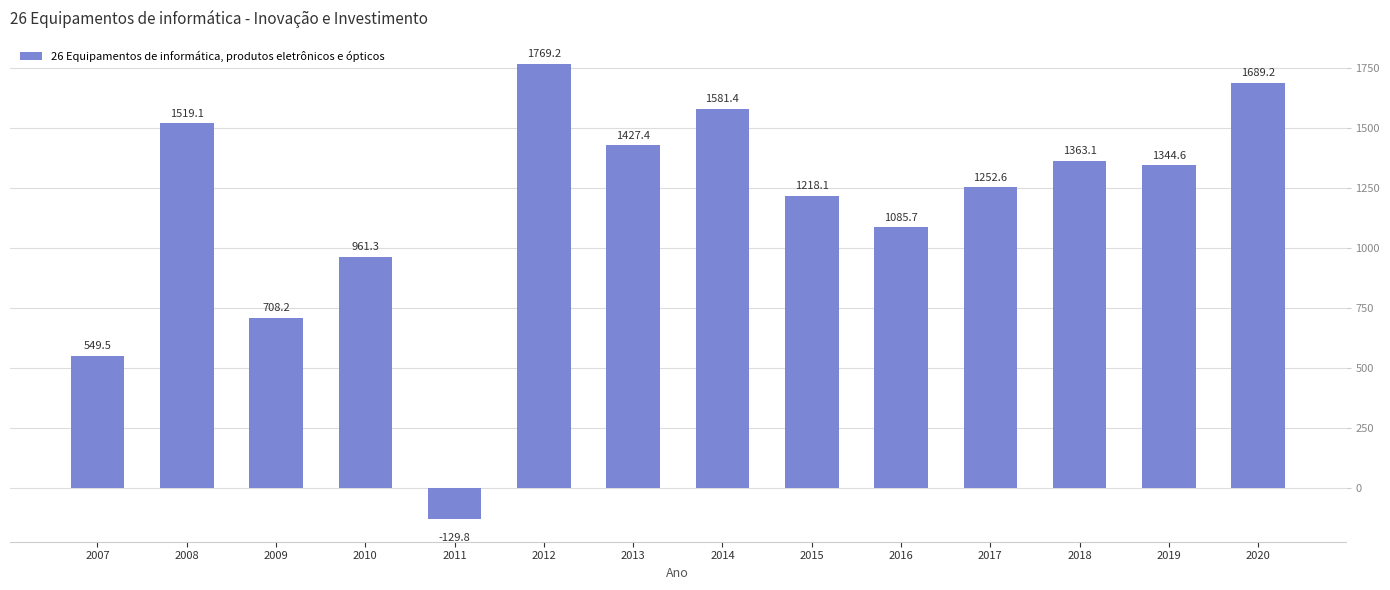

What is the change in value from 2008 to 2010?

-557.8